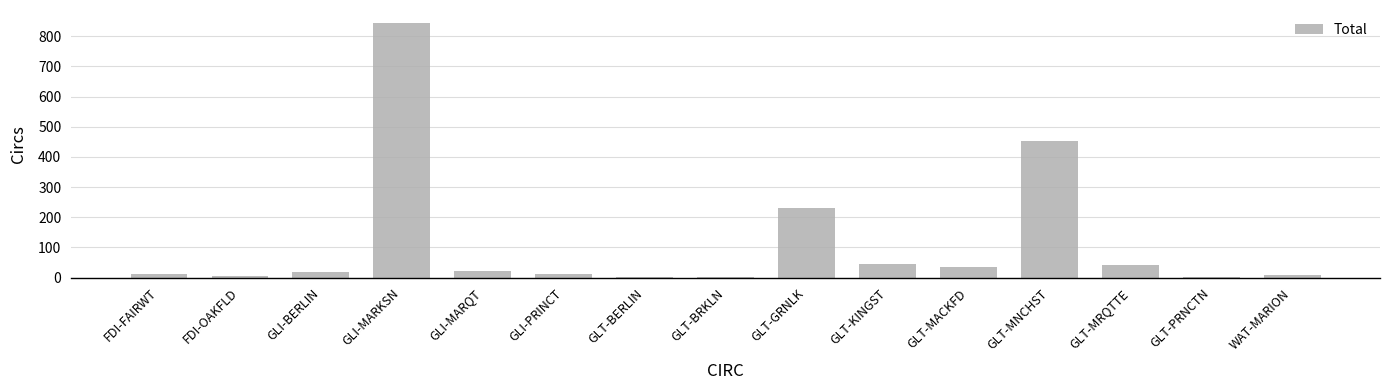

What is the greatest value displayed?

845